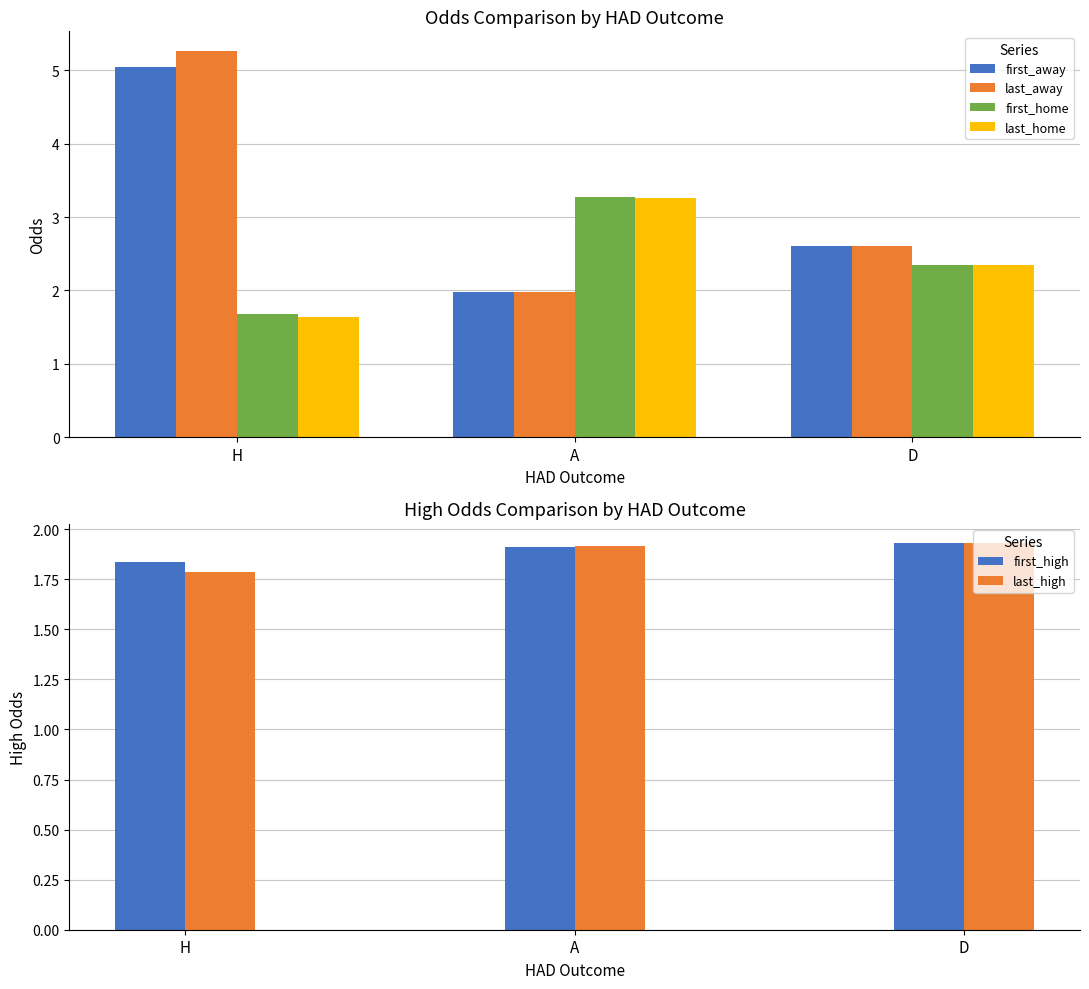

Rank the categories by first_high value from lowest to highest.

H, A, D